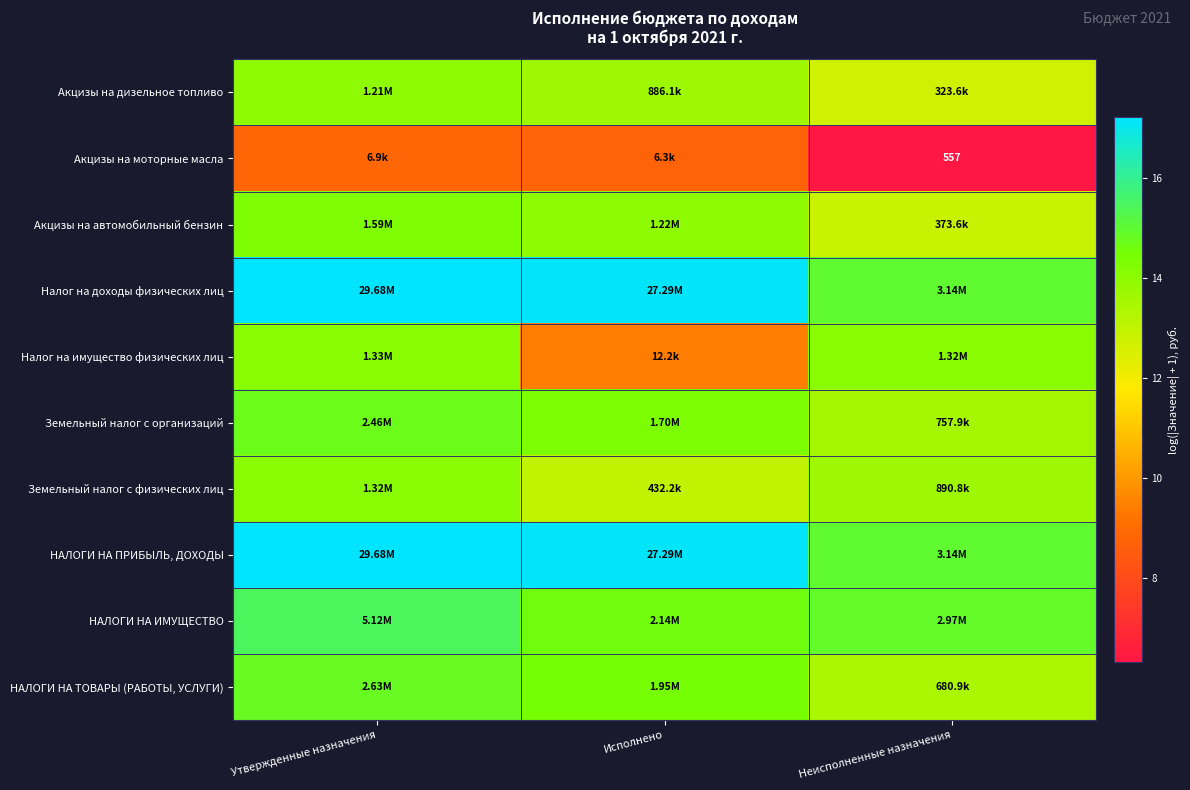

Is it true that Земельный налог с физических лиц equals 13.0 at Исполнено?

True